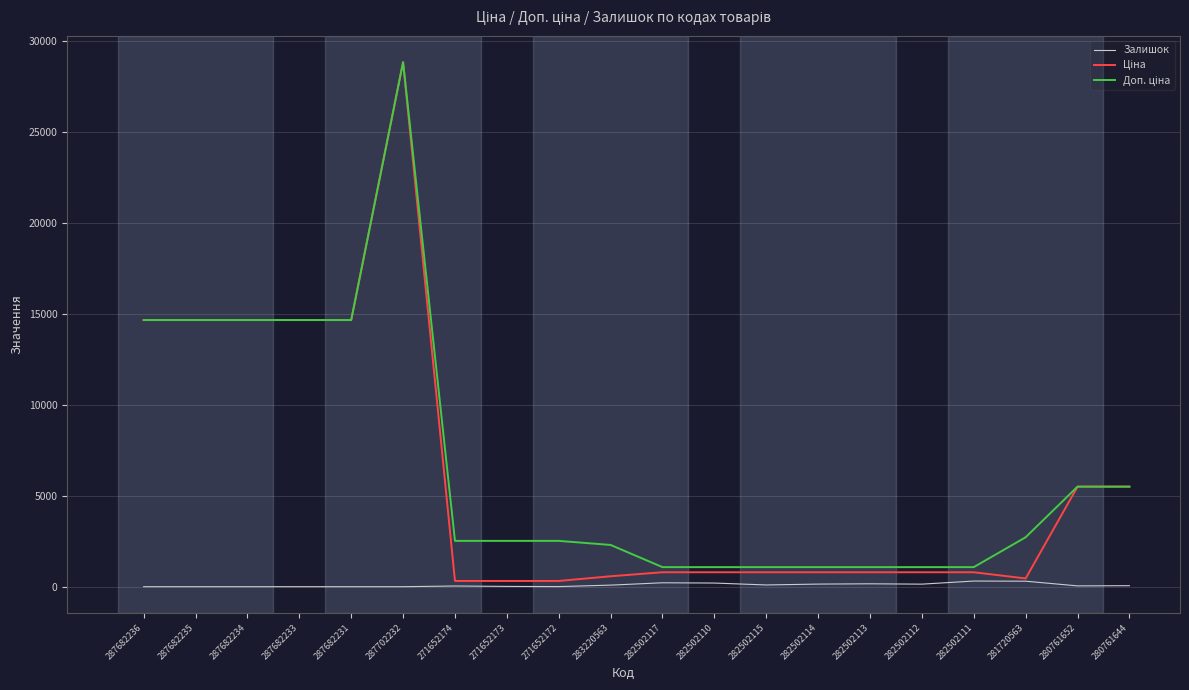

At which category is the sum across all series the highest?

287702232